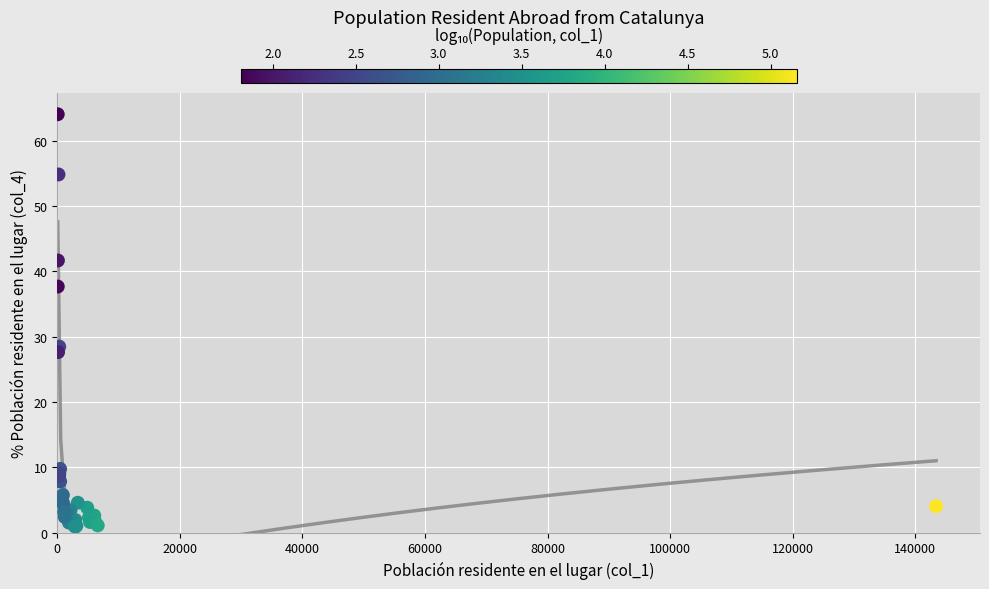

What Y value in the scatter plot is closest to 32?

28.5